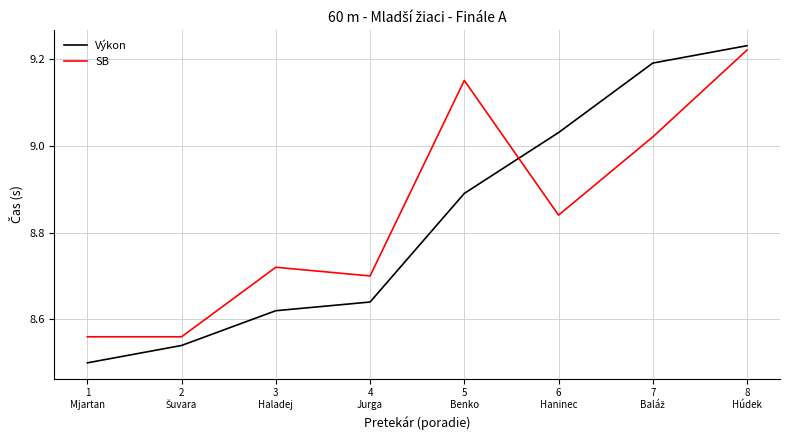

True or false: Výkon and SB intersect in this chart.

True